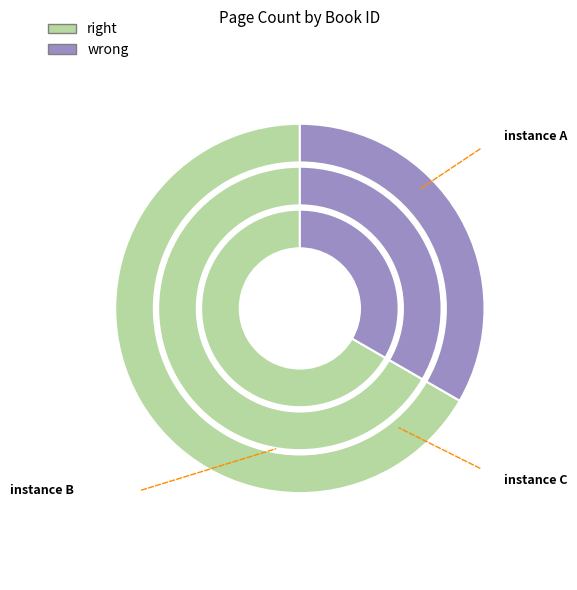

Is it true that 5923 is 33% of the pie?

True